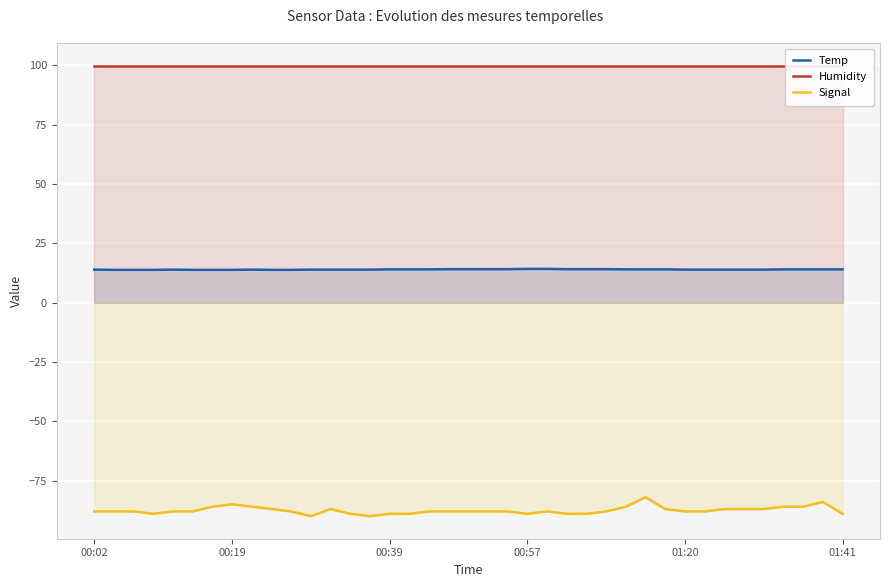

At which category is the sum across all series the highest?

28